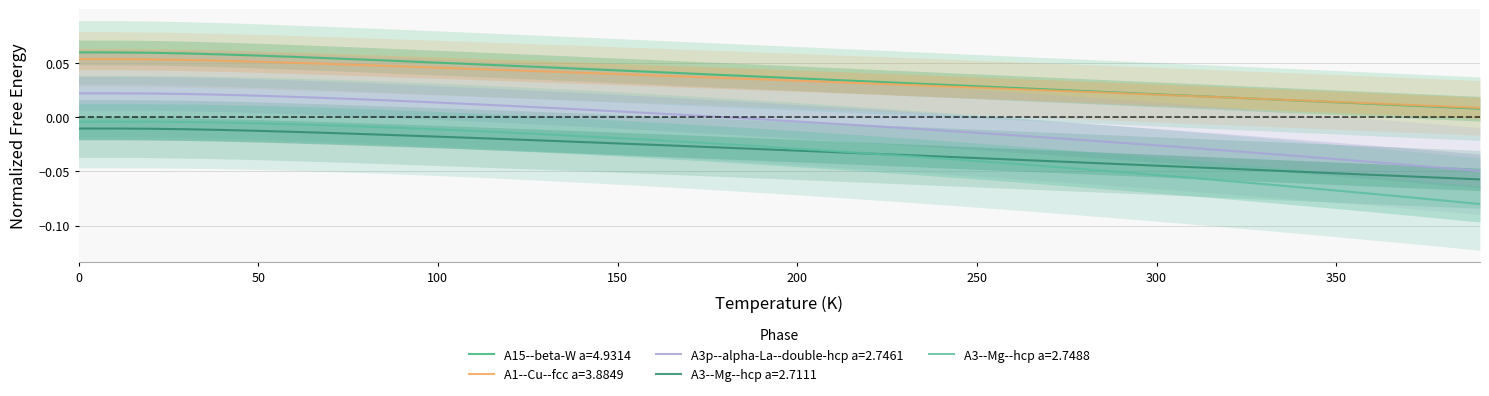

What are all the series names shown in the legend?

A1--Cu--fcc a=3.8849, A15--beta-W a=4.9314, A3p--alpha-La--double-hcp a=2.7461, A3--Mg--hcp a=2.7111, A3--Mg--hcp a=2.7488